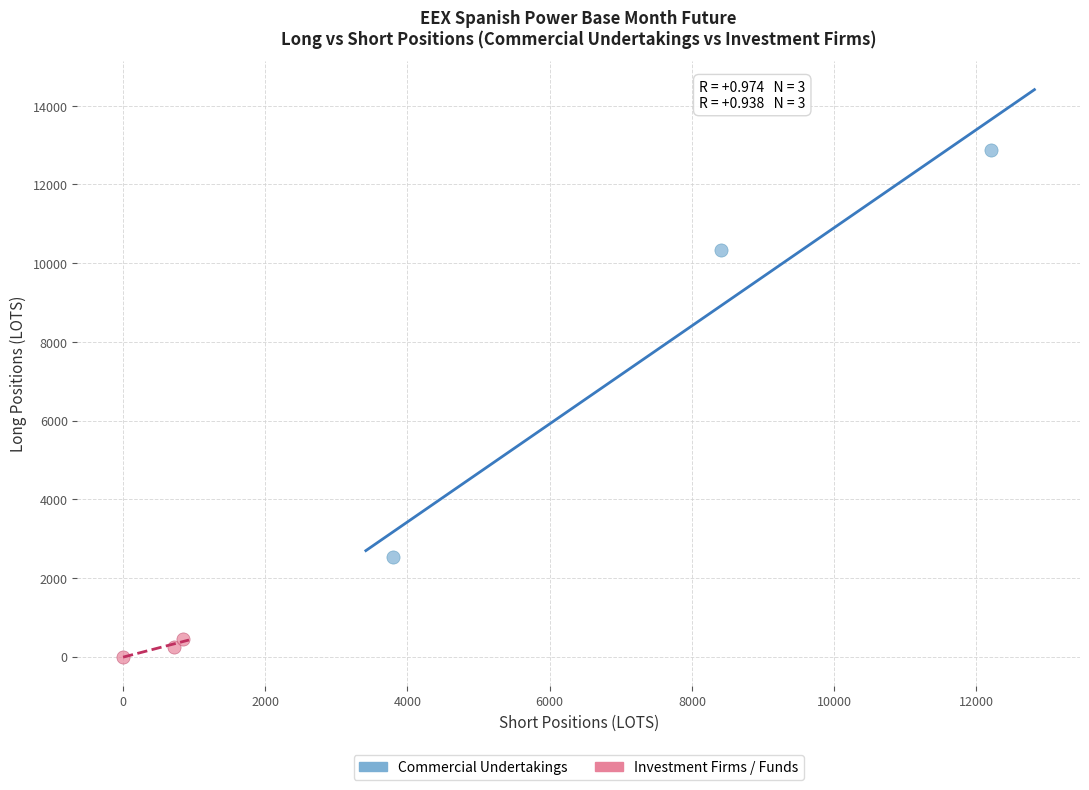

Which series has the widest spread of Y values?

Commercial Undertakings